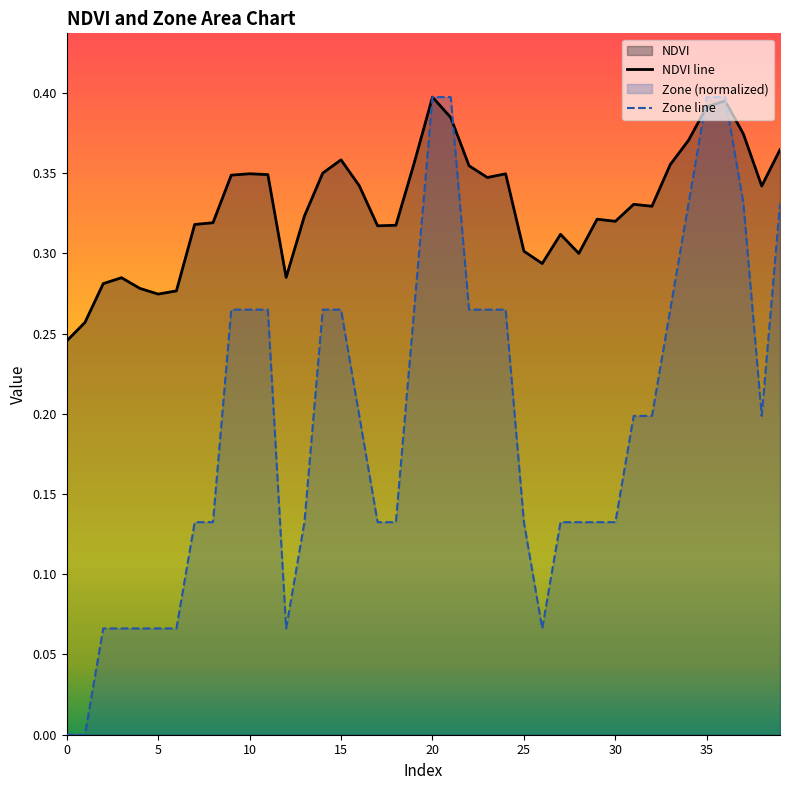

What is the spread (max minus min) of values at 32?

0.1